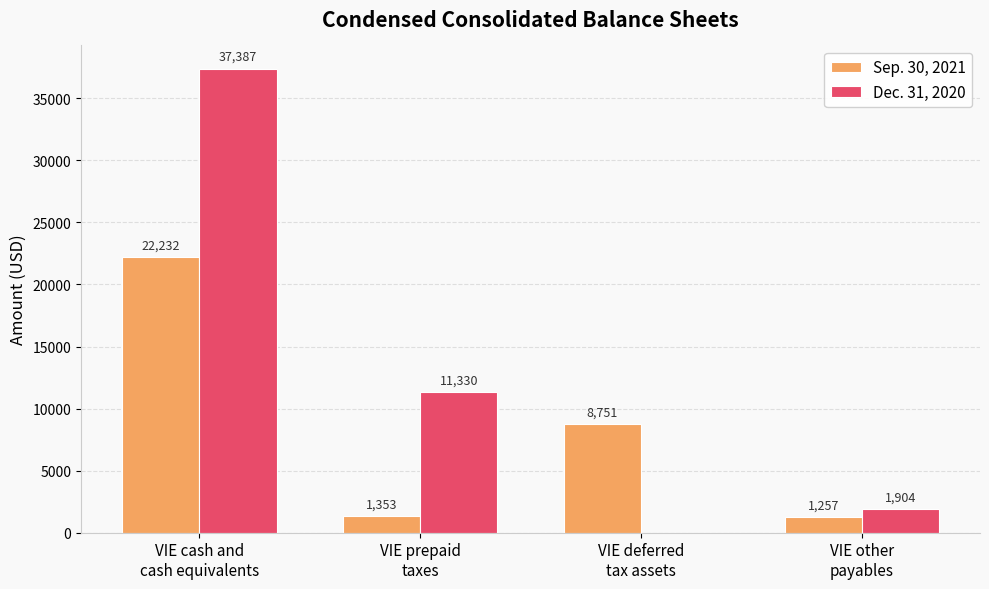

Is the value of Sep. 30, 2021 at VIE deferred
tax assets greater than the value of Dec. 31, 2020 at VIE deferred
tax assets?

Yes